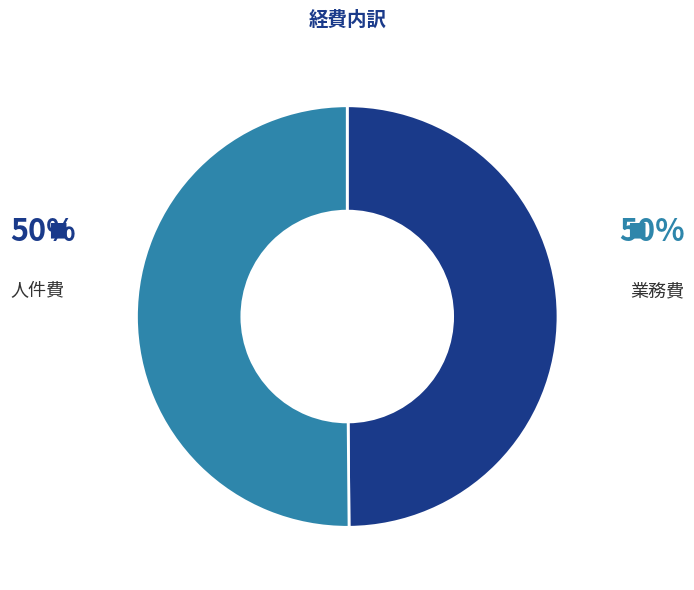

Count the number of slices in the pie.

2